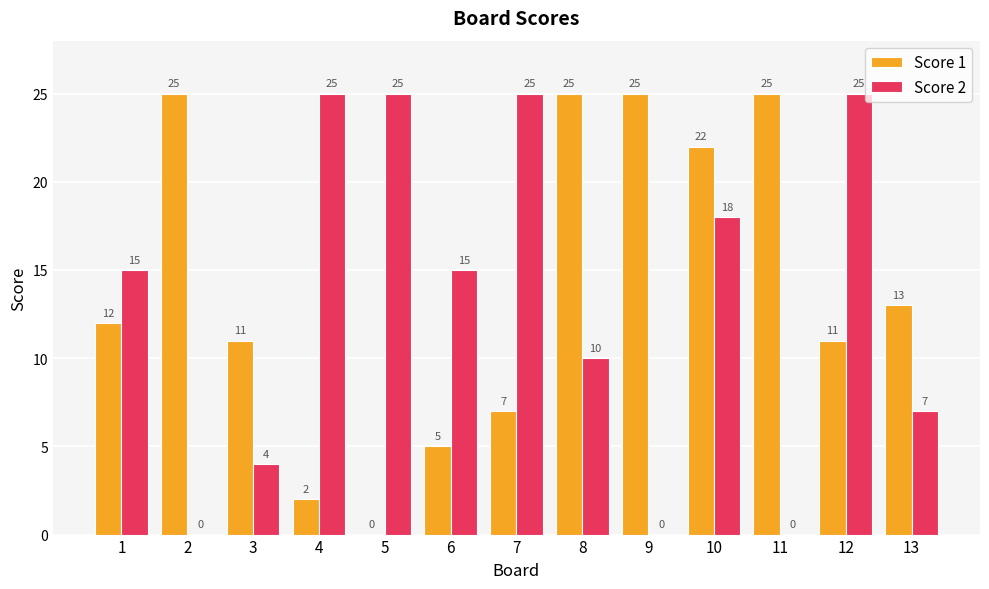

Is the value of Score 1 at 5 greater than the value of Score 2 at 13?

No